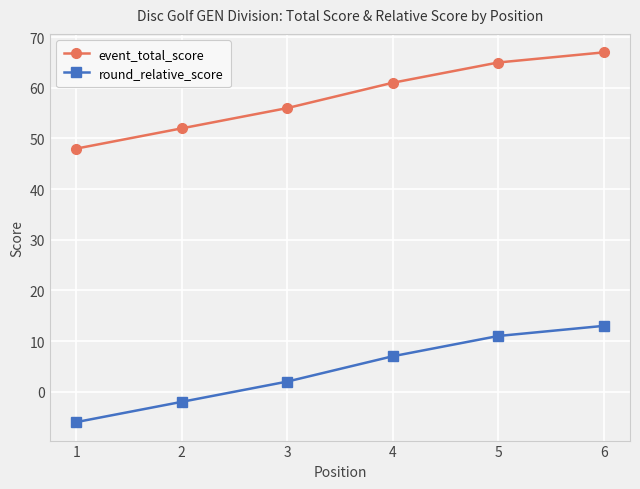

What is the total value across all series at 5?

76